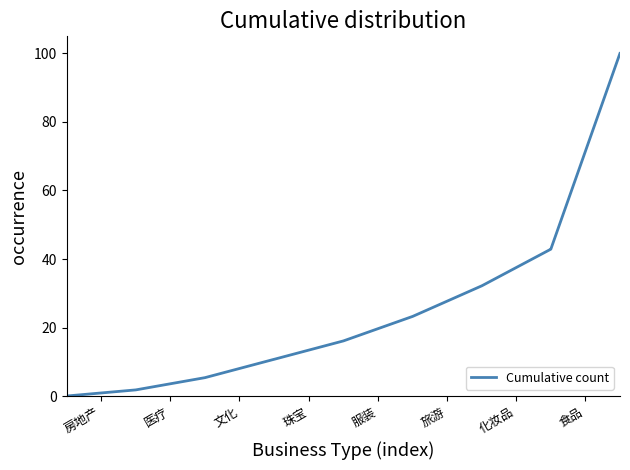

What is the maximum value shown in the chart?

100.0